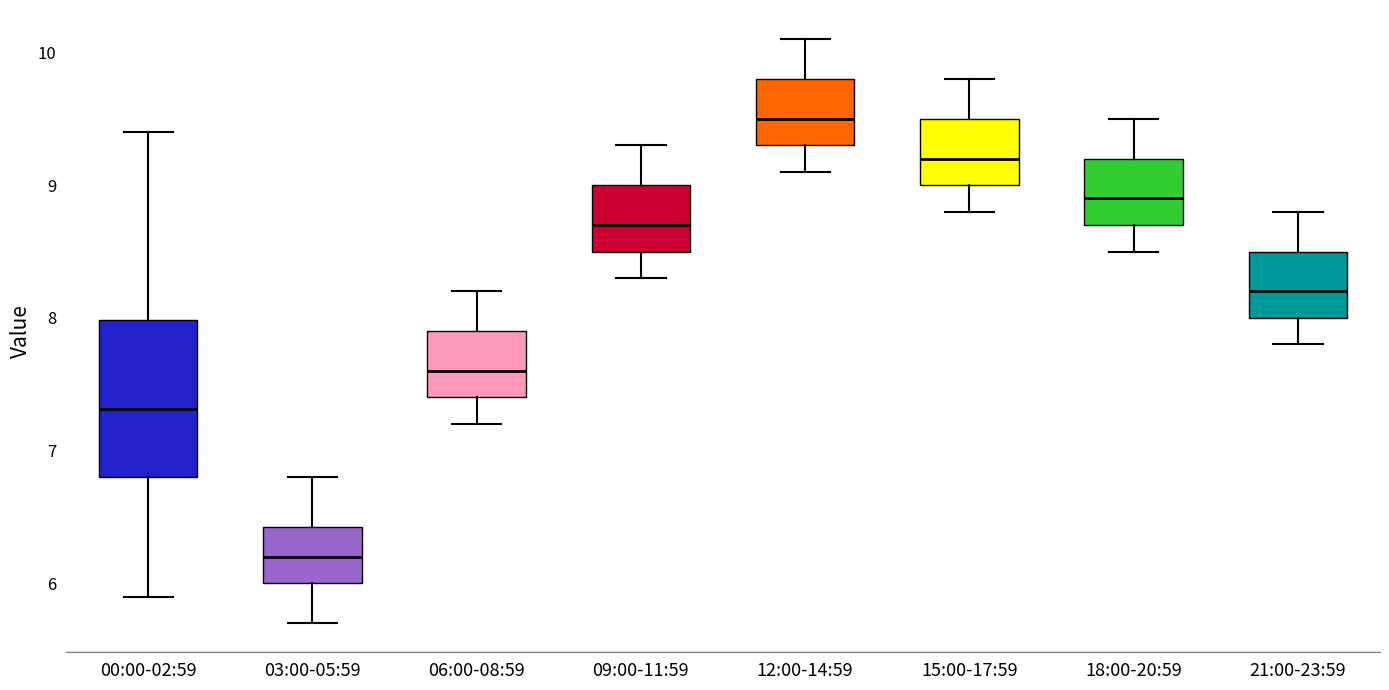

Where does the median line of the box for 03:00-05:59 sit on the y-axis? The values are not printed on the chart, so give them approximately, as read against the axis.

6.2